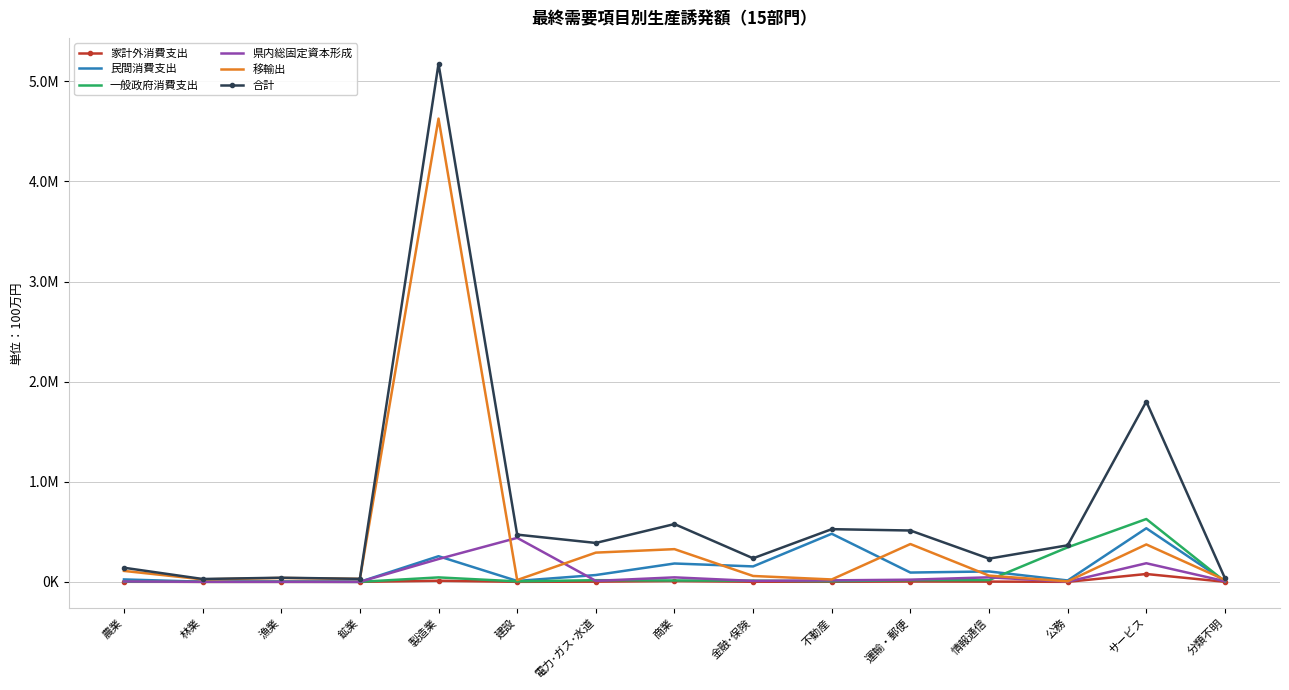

What is the sum of the 移輸出 values at 製造業 and 商業?

4954734.0